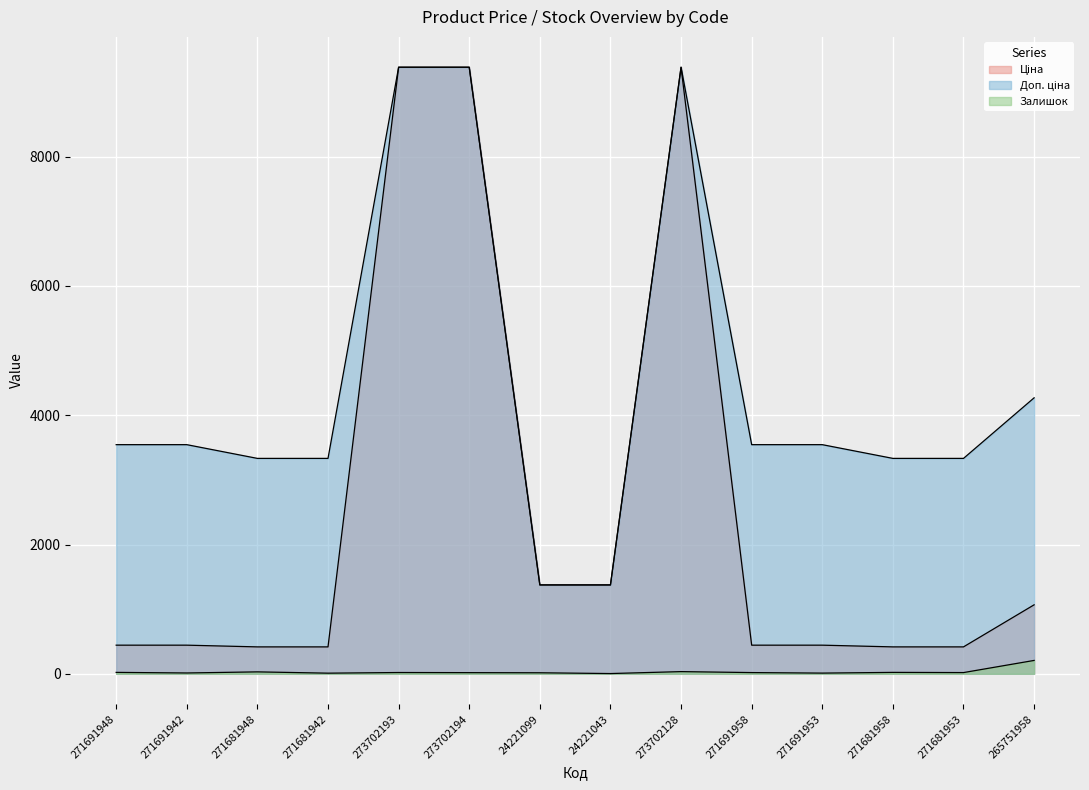

Reading left to right, list all the values displayed in this chart.

Ціна: 271691948=443.1	271691942=443.1	271681948=416.6	271681942=416.6	273702193=9384.0	273702194=9384.0	24221099=1375.4	24221043=1375.4	273702128=9384.0	271691958=443.1	271691953=443.1	271681958=416.6	271681953=416.6	265751958=1067.3
Доп. ціна: 271691948=3545.0	271691942=3545.0	271681948=3332.5	271681942=3332.5	273702193=9384.0	273702194=9384.0	24221099=1375.0	24221043=1375.0	273702128=9384.0	271691958=3545.0	271691953=3545.0	271681958=3332.5	271681953=3332.5	265751958=4269.4
Залишок: 271691948=22.0	271691942=13.0	271681948=30.0	271681942=10.0	273702193=20.0	273702194=18.0	24221099=16.0	24221043=4.0	273702128=34.0	271691958=19.0	271691953=11.0	271681958=22.0	271681953=19.0	265751958=207.0